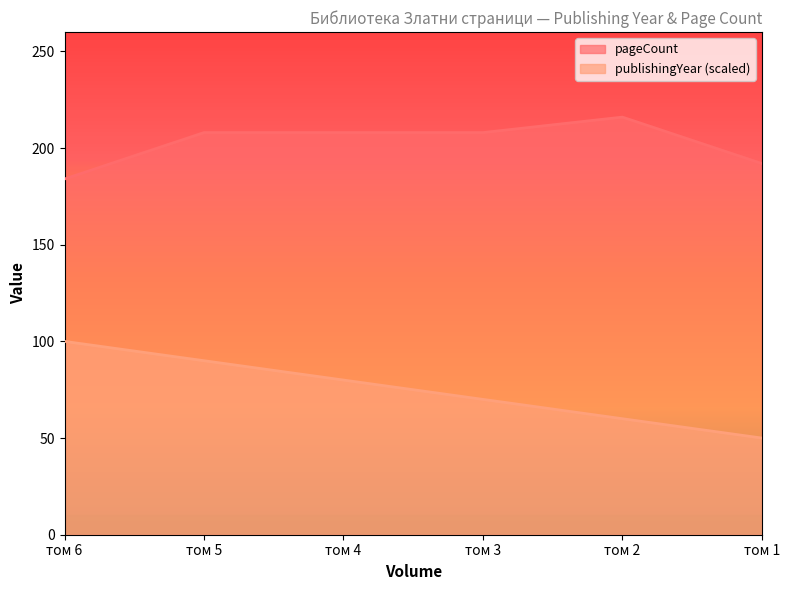

What is the maximum value for publishingYear?

100